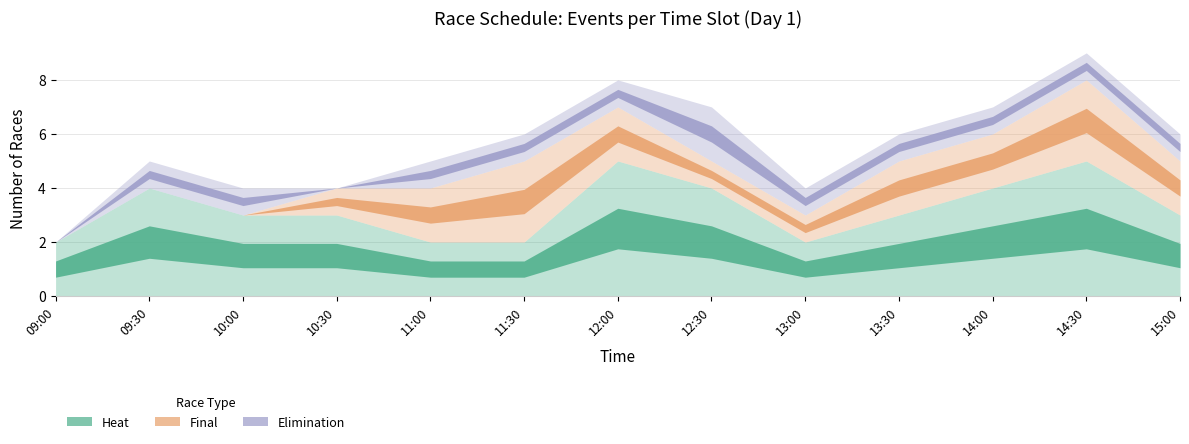

What is the label of the 4th point from the left?

10:30